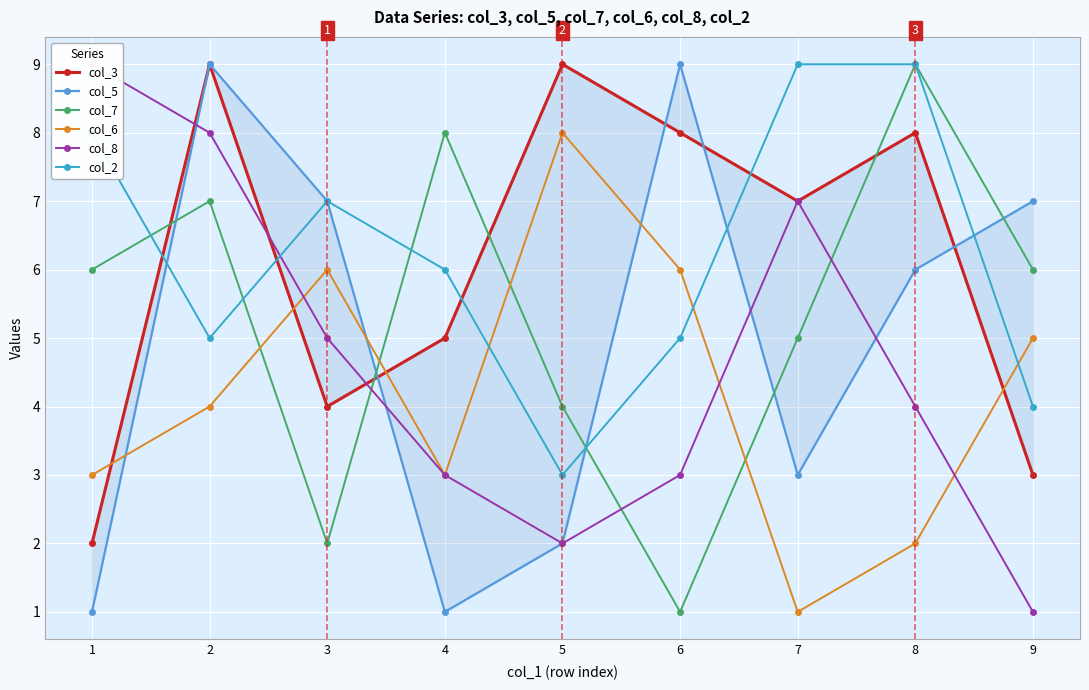

Reading left to right, extract all data points from this chart.

col_3: 1=2	2=9	3=4	4=5	5=9	6=8	7=7	8=8	9=3
col_5: 1=1	2=9	3=7	4=1	5=2	6=9	7=3	8=6	9=7
col_7: 1=6	2=7	3=2	4=8	5=4	6=1	7=5	8=9	9=6
col_6: 1=3	2=4	3=6	4=3	5=8	6=6	7=1	8=2	9=5
col_8: 1=9	2=8	3=5	4=3	5=2	6=3	7=7	8=4	9=1
col_2: 1=8	2=5	3=7	4=6	5=3	6=5	7=9	8=9	9=4